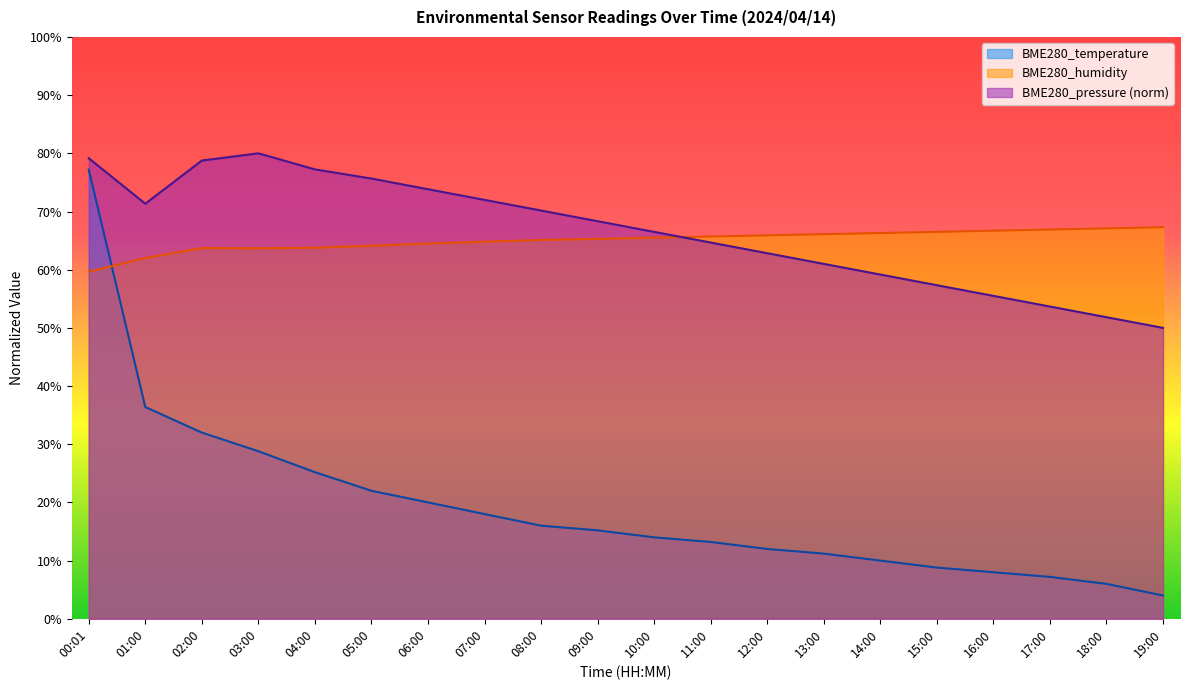

What is the difference between the maximum and minimum values in the BME280_temperature series?

73.2